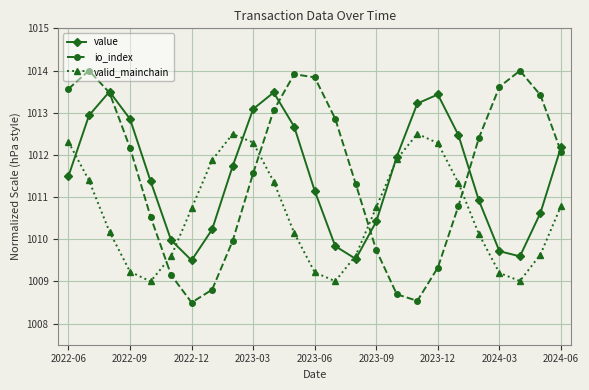

How many lines are shown in the chart?

3